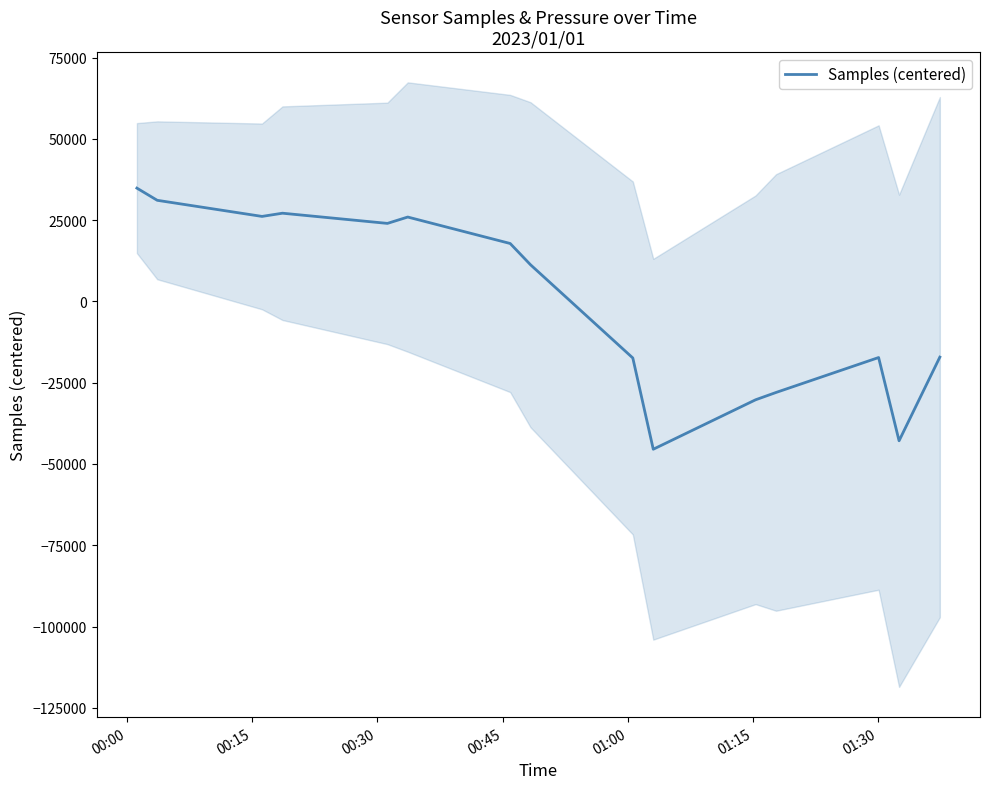

What is the minimum value for Samples (centered)?

-45463.9